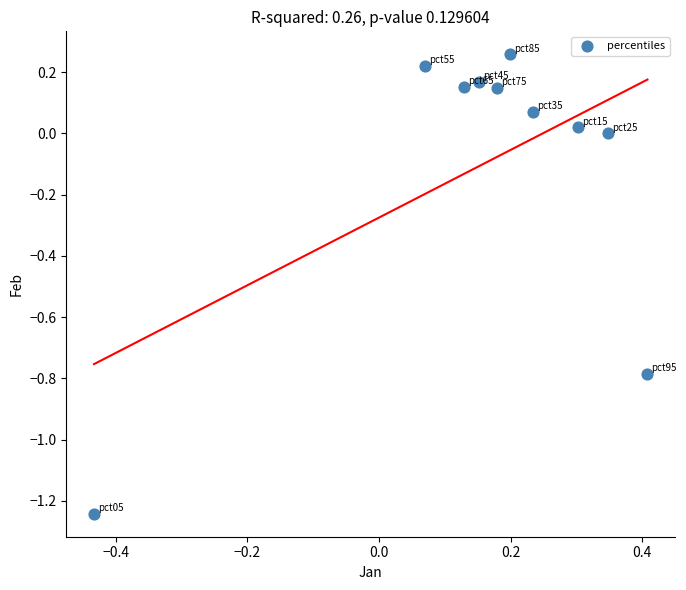

What is the range of Y values (max minus min)?

1.5